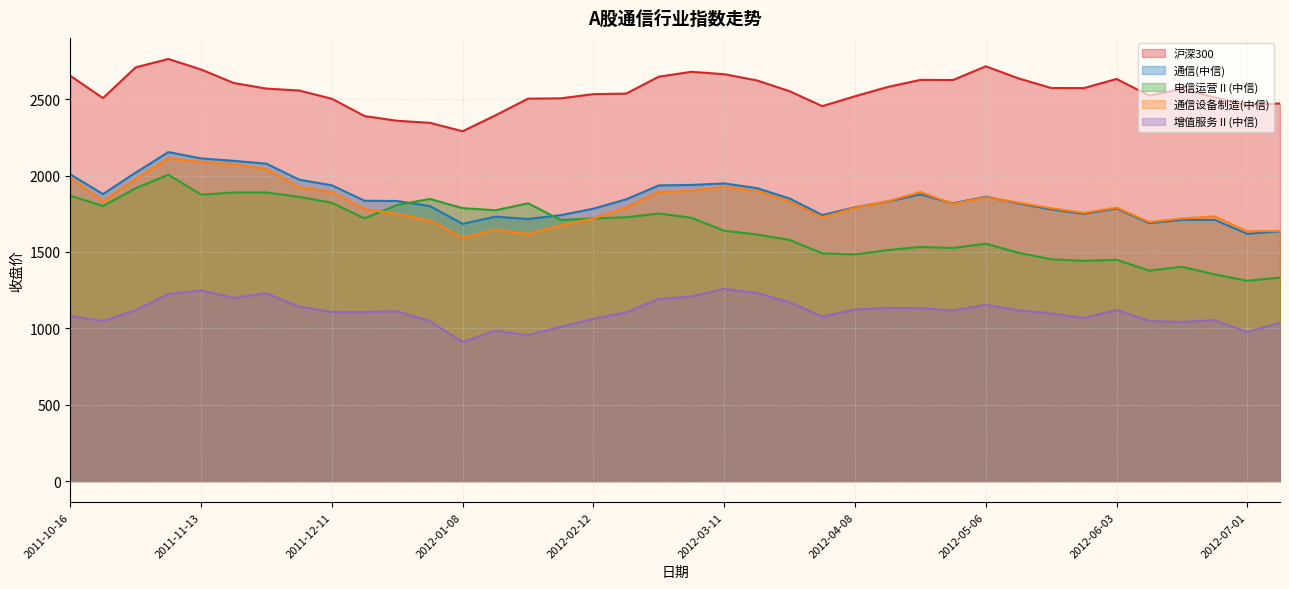

At which label is CI005026.WI closest to 1886?

2011-10-23